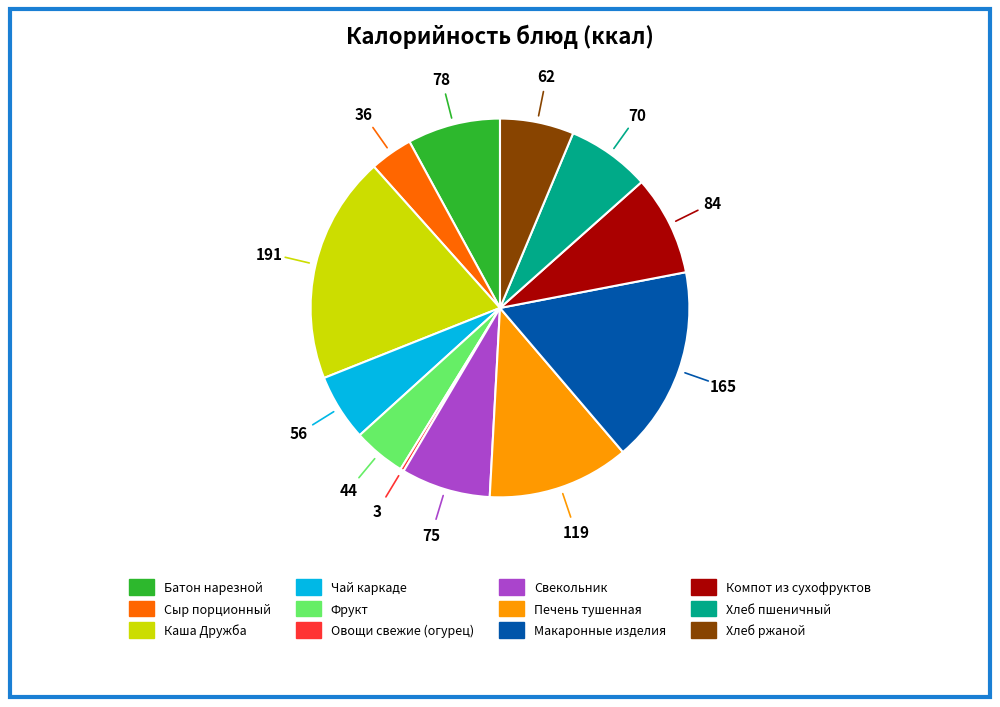

True or false: Компот из сухофруктов accounts for 9% of the total.

True